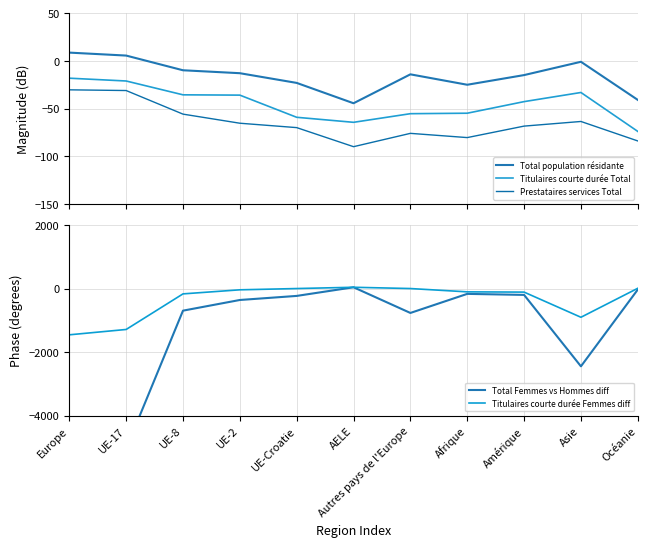

At which label does Prestataires services Total reach its minimum?

AELE